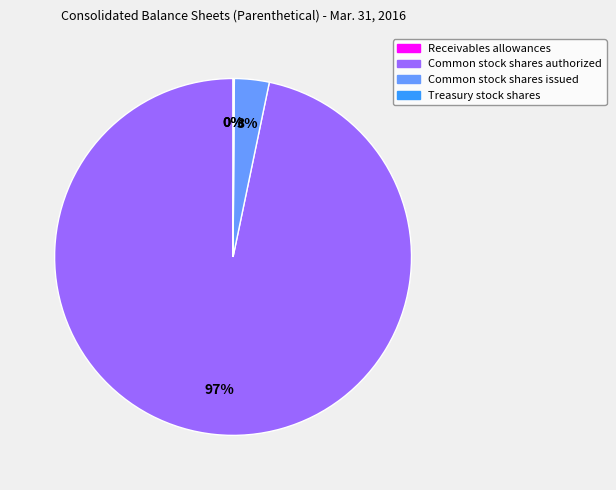

Between Receivables allowances and Common stock shares issued, which is larger?

Common stock shares issued